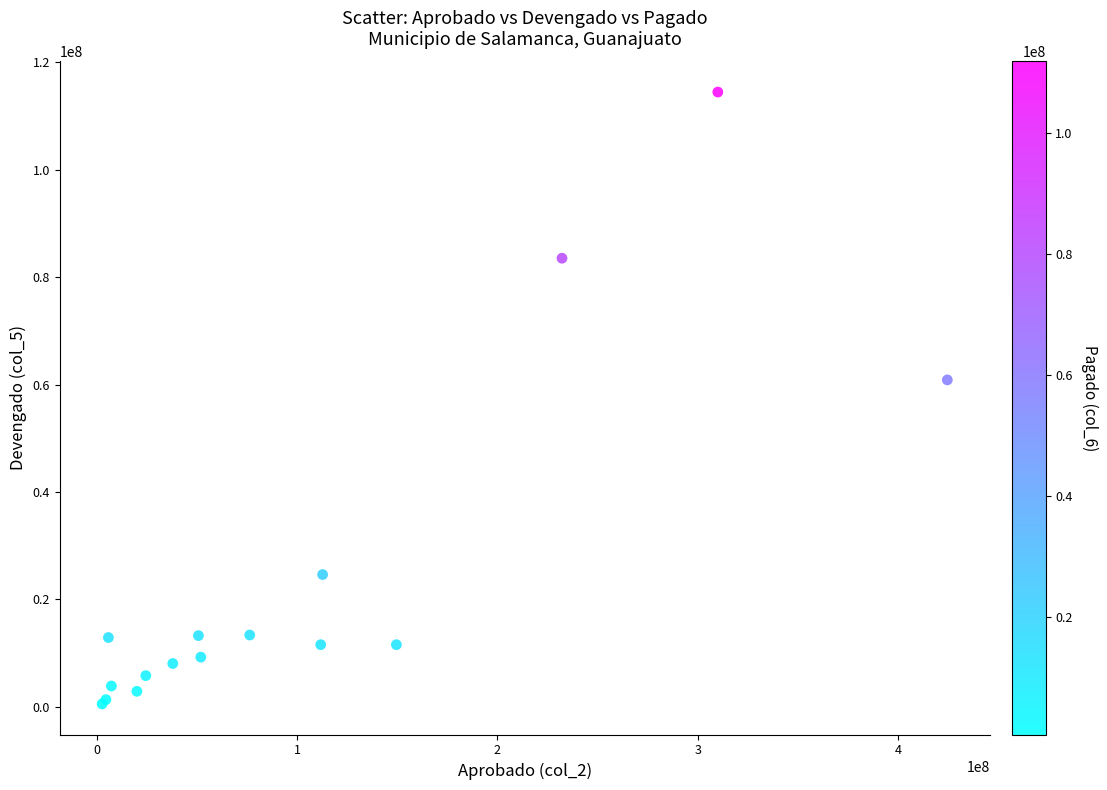

What Y value in the scatter plot is closest to 57490933?

60861519.3